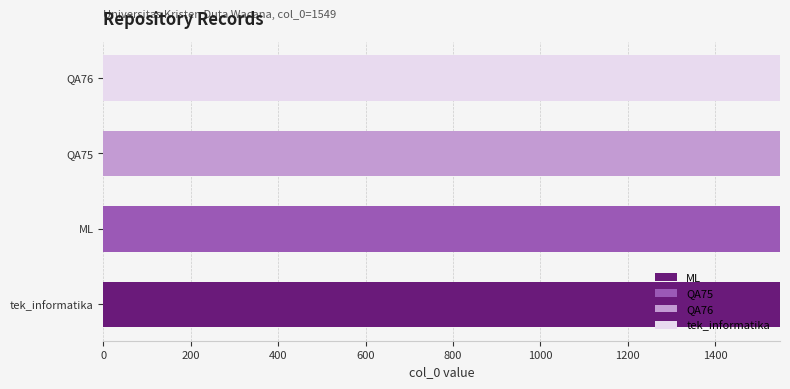

At which label does ML reach its peak?

tek_informatika